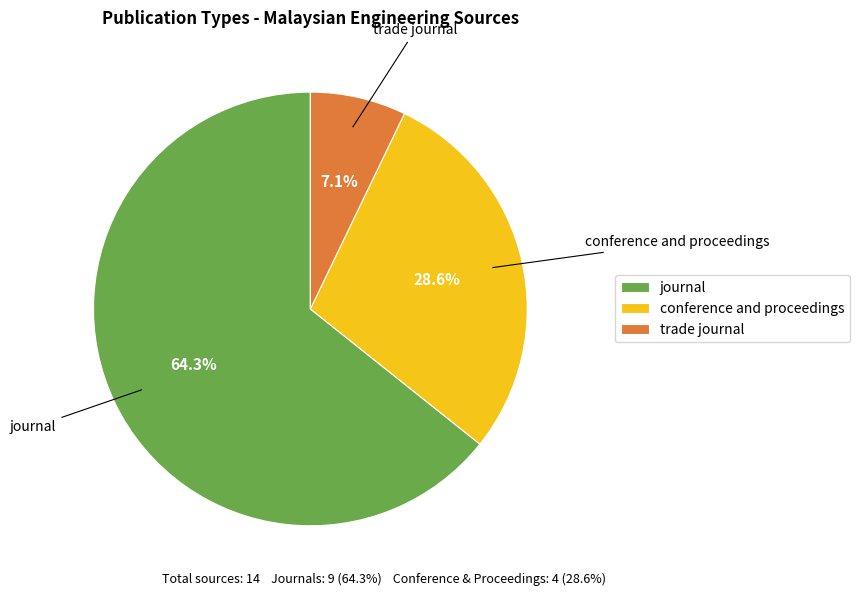

Rank the categories by value from lowest to highest.

trade journal, conference and proceedings, journal